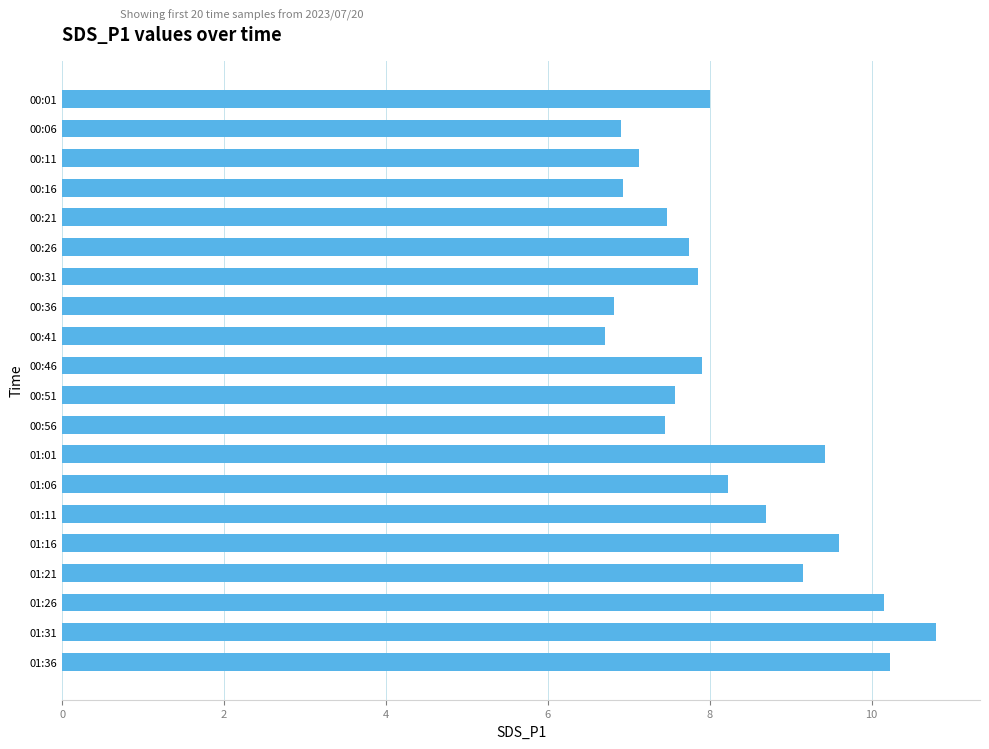

What is the approximate value at 00:46?

7.9